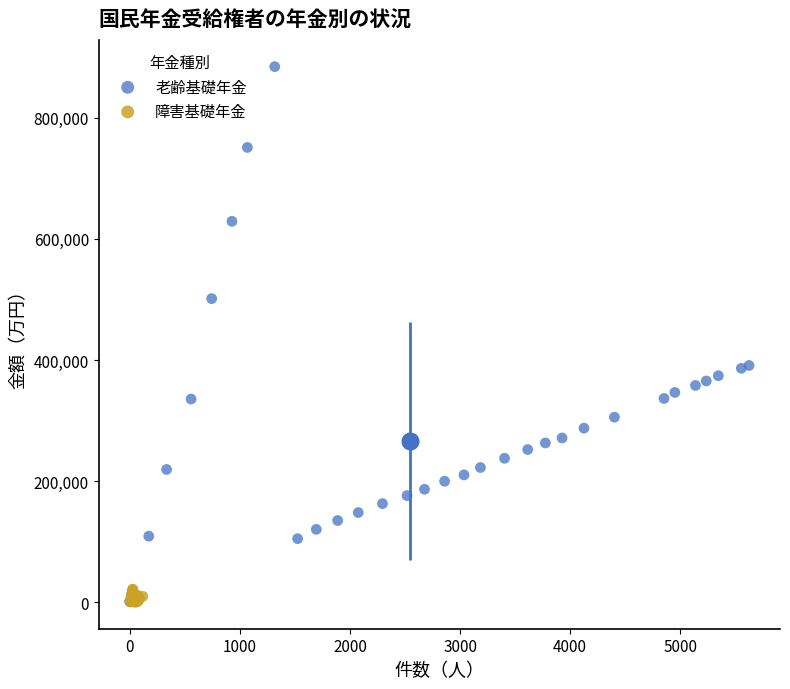

Which series contains the highest Y value?

老齢基礎年金